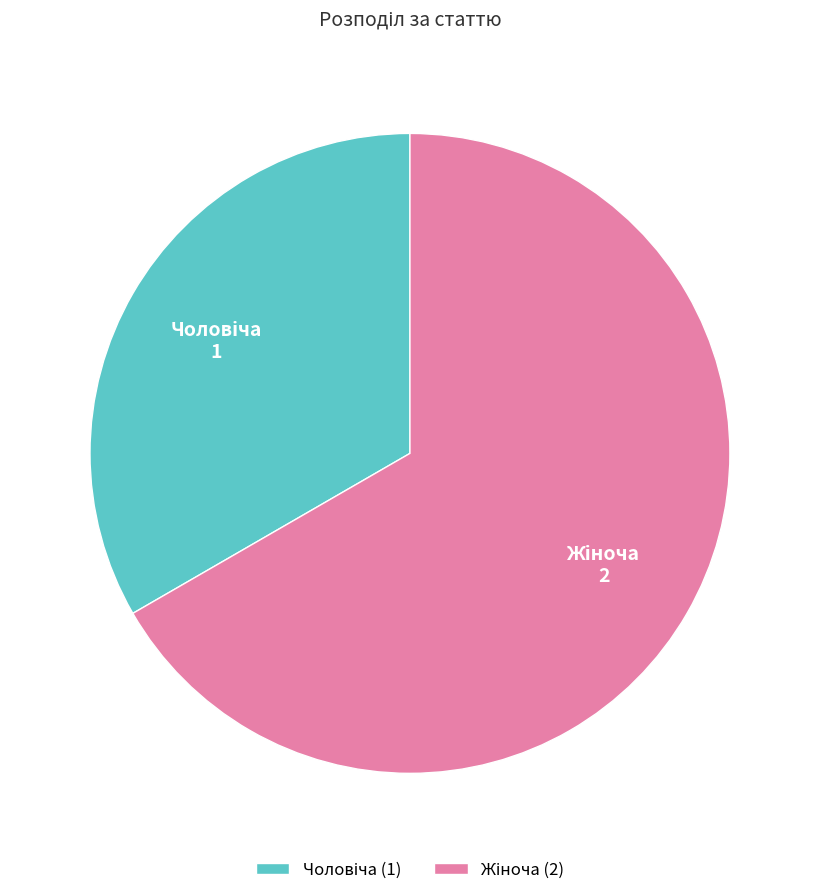

Is there a majority slice in this chart?

Yes